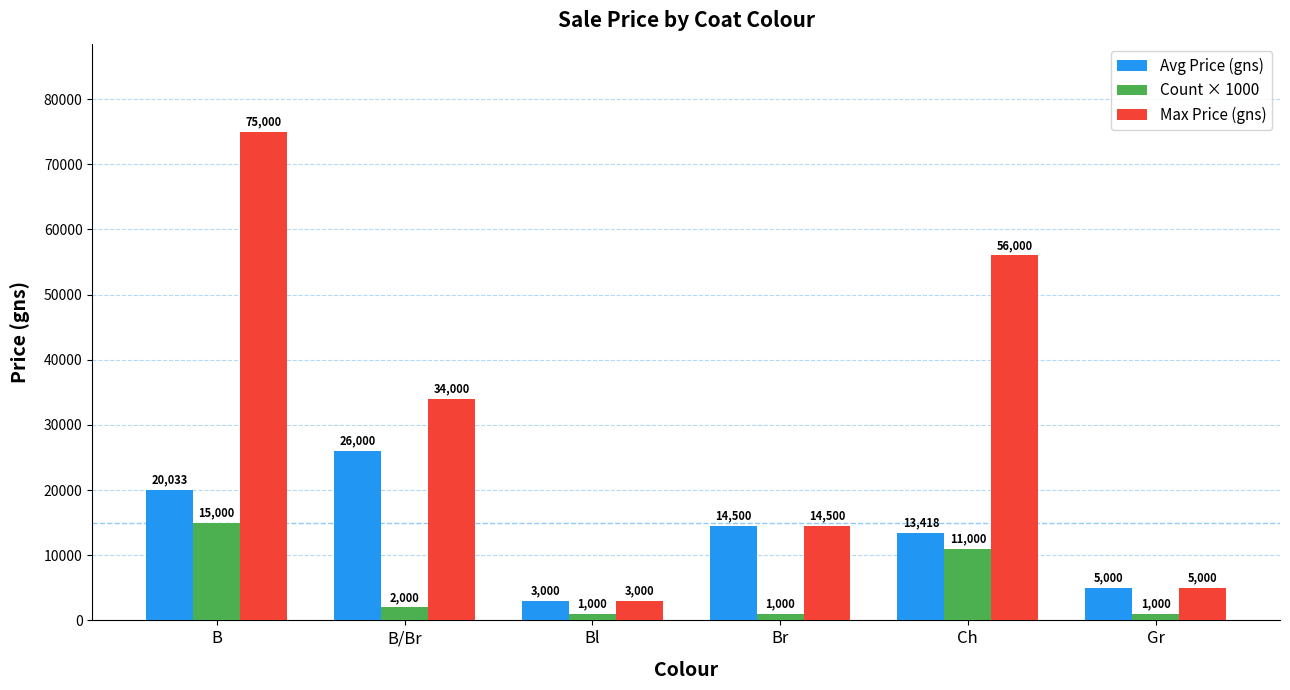

How many bars are there in total?

18